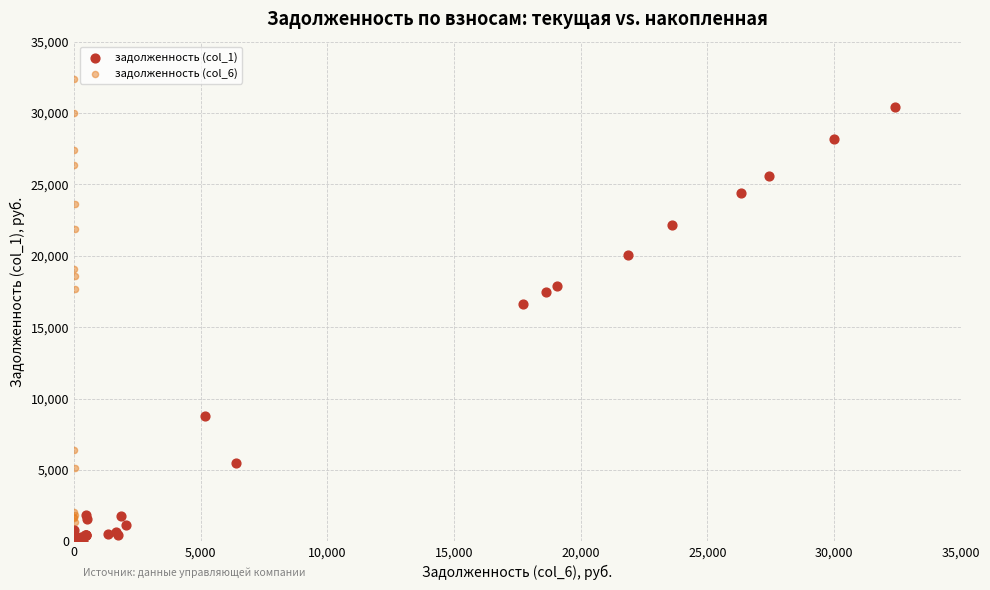

Which series has the largest Y range (max minus min)?

задолженность (col_6)